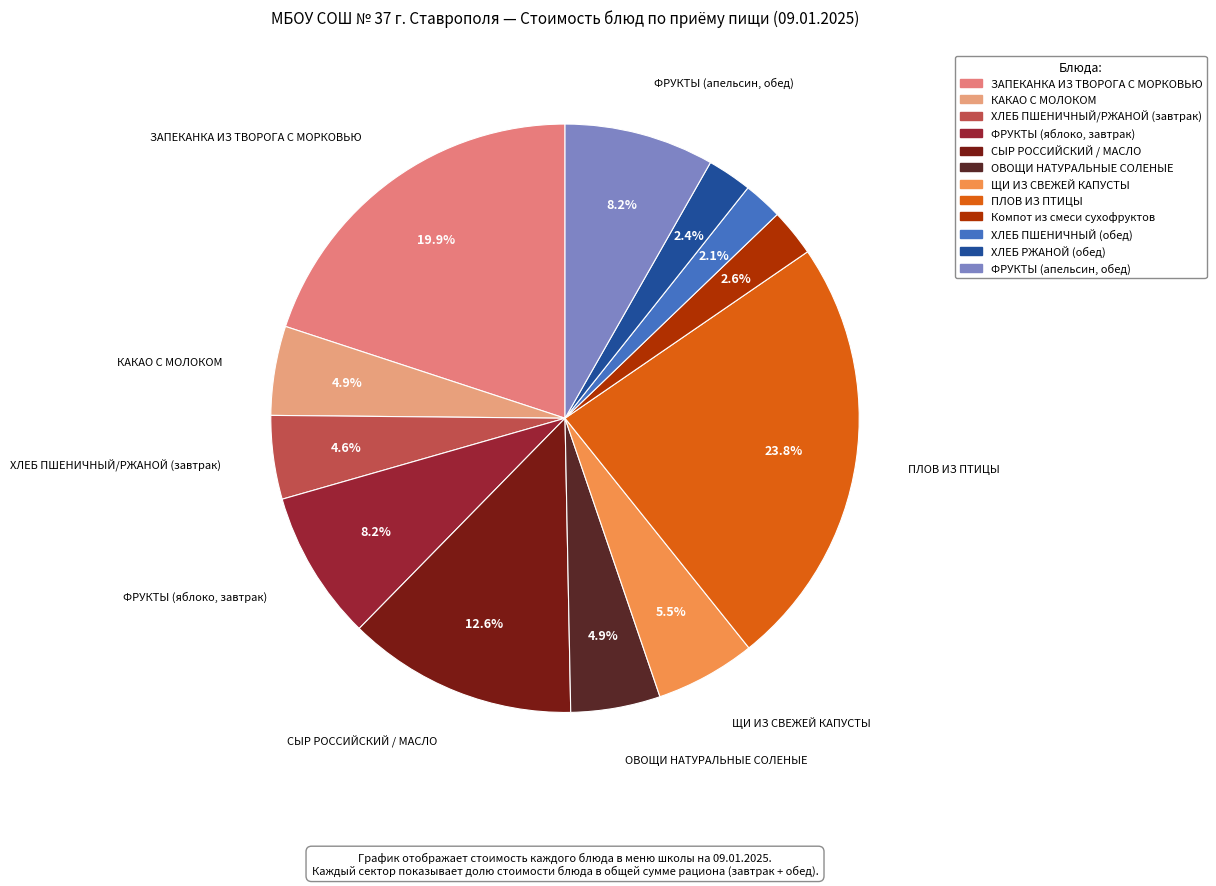

Which has a higher value, Компот из смеси сухофруктов or ФРУКТЫ (яблоко, завтрак)?

ФРУКТЫ (яблоко, завтрак)